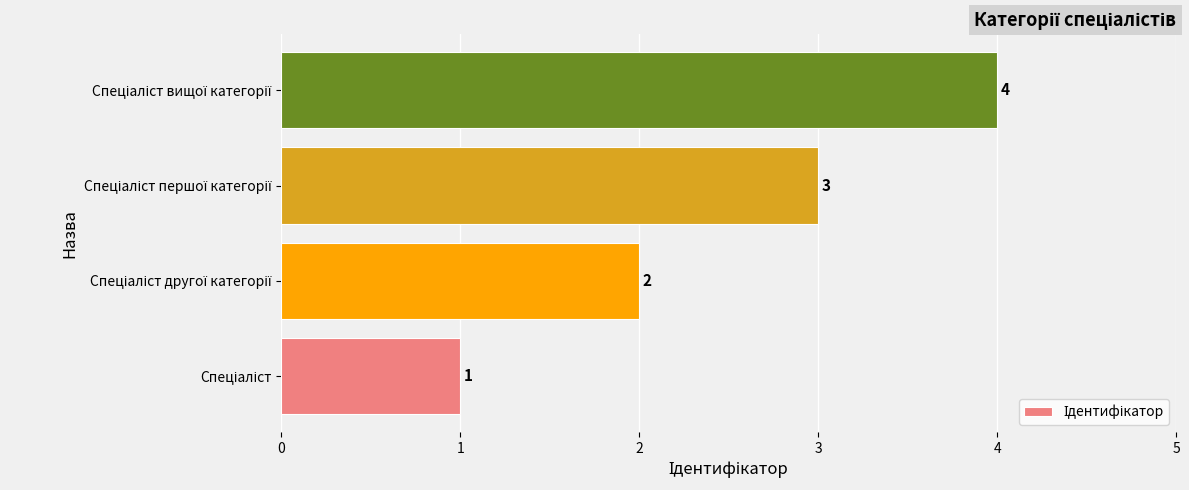

What is the sum of all values?

10